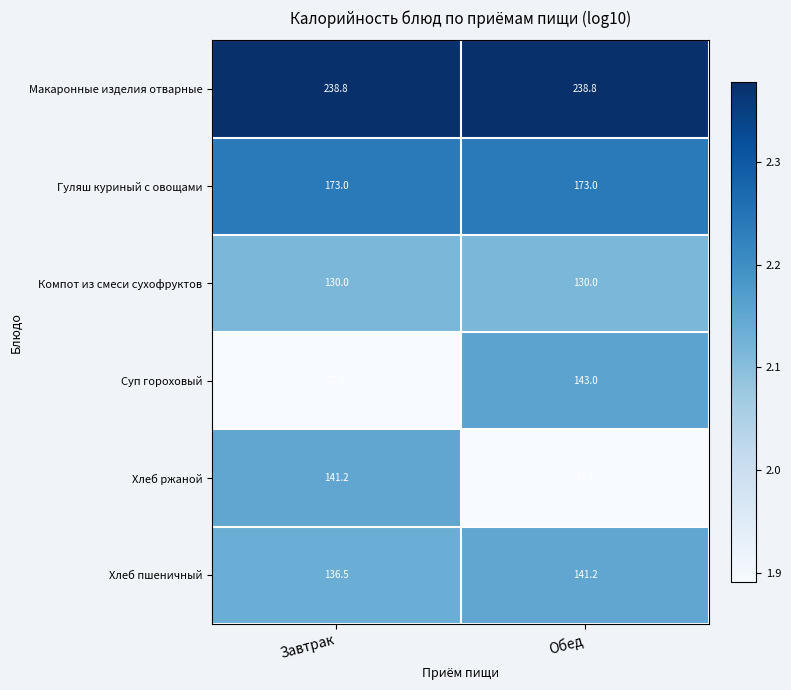

What is the difference between the maximum and minimum values in the Суп гороховый series?

65.3